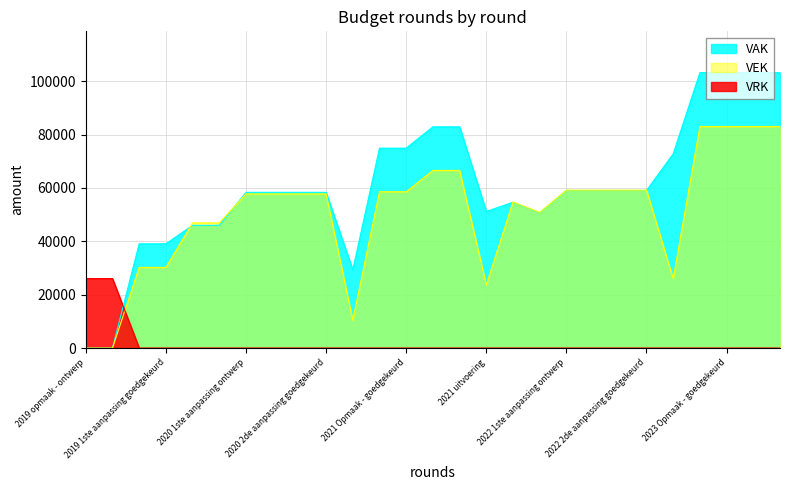

True or false: VAK has a value of 74917 at 2021 Opmaak - goedgekeurd.

True